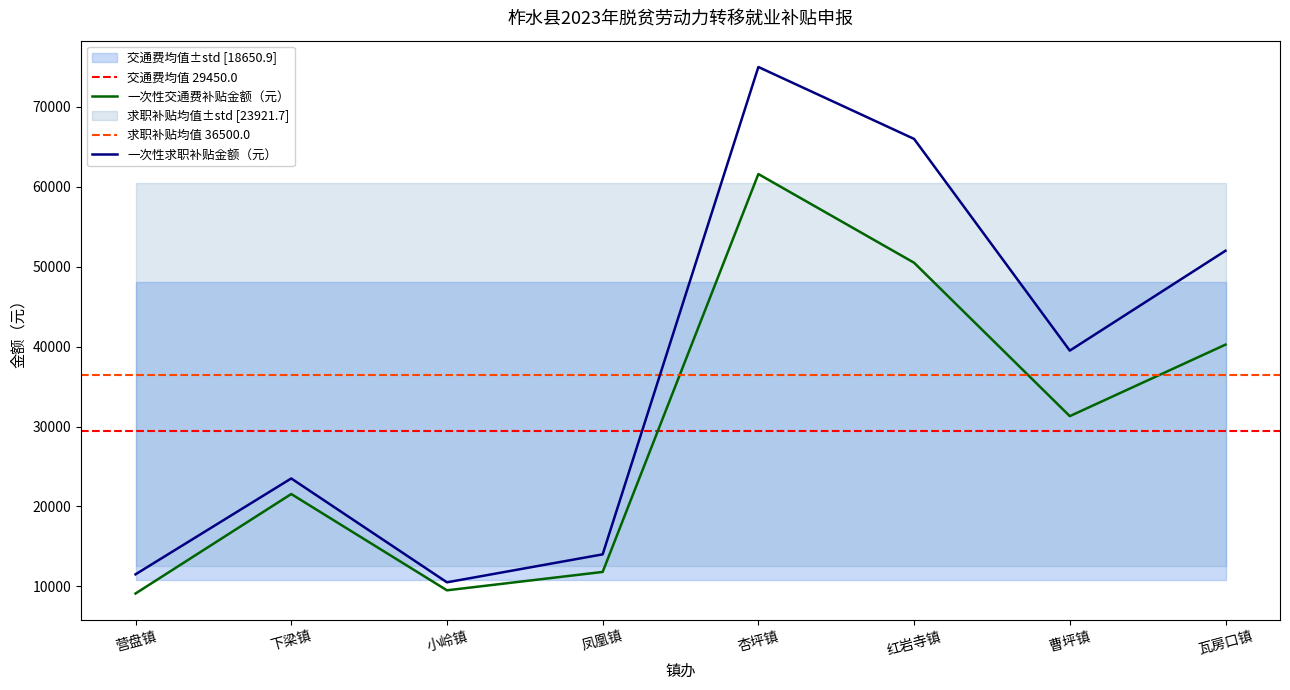

What is the sum of the 一次性交通费补贴金额（元） values at 凤凰镇 and 营盘镇?

20900